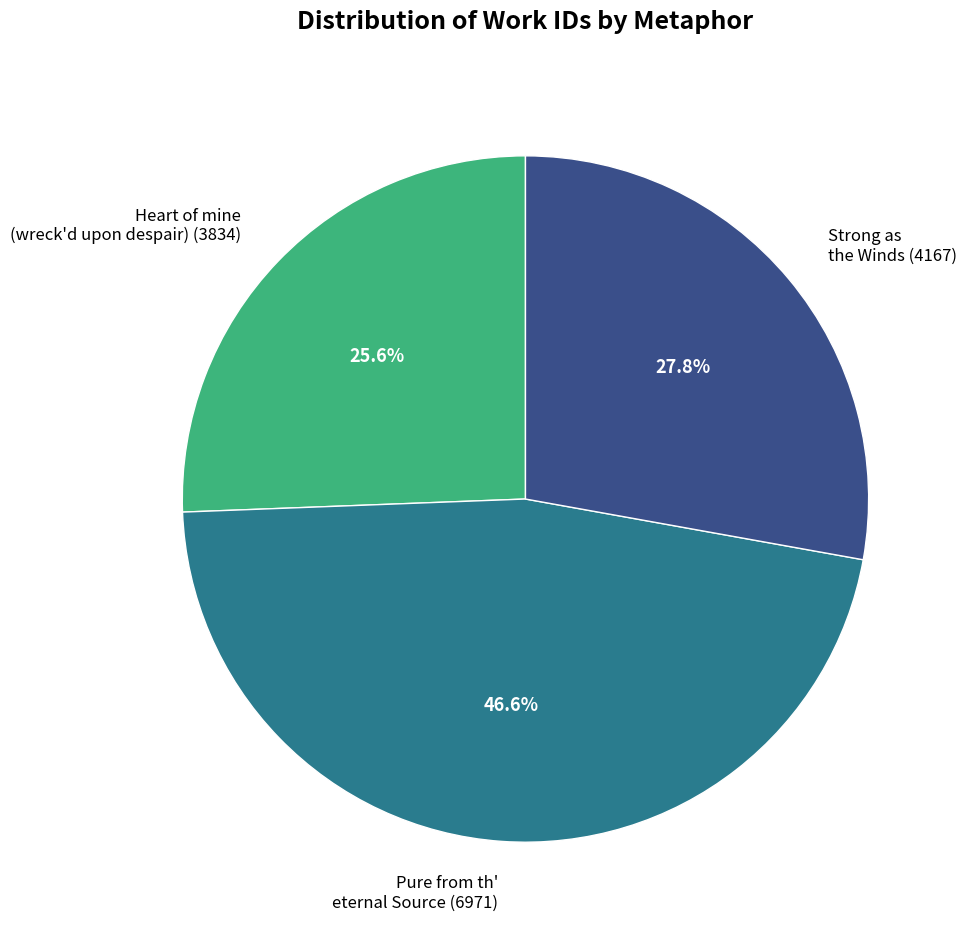

How many segments does this pie chart have?

3